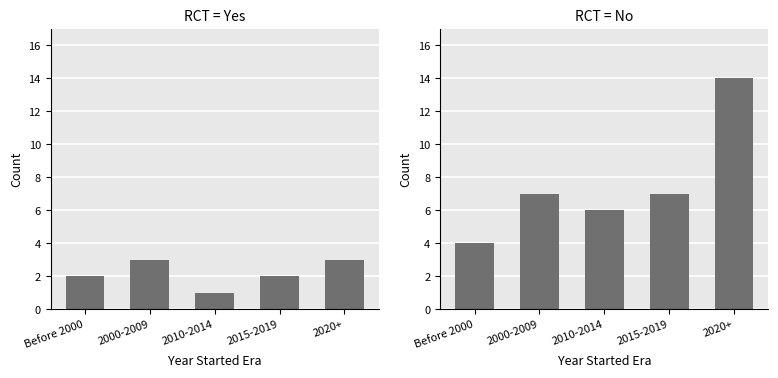

Rank the categories by RCT = Yes value from lowest to highest.

2010-2014, Before 2000, 2015-2019, 2000-2009, 2020+